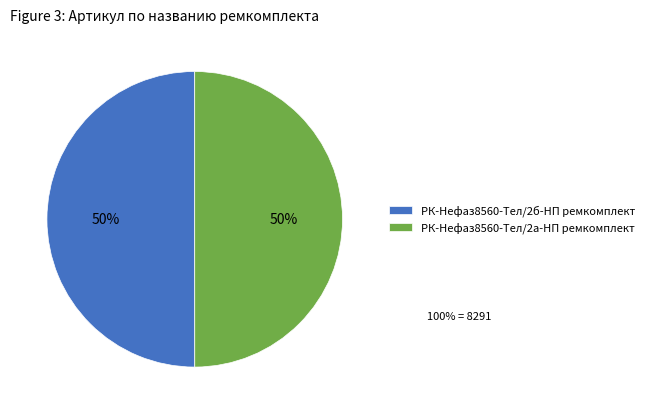

How many slices are in this pie chart?

2